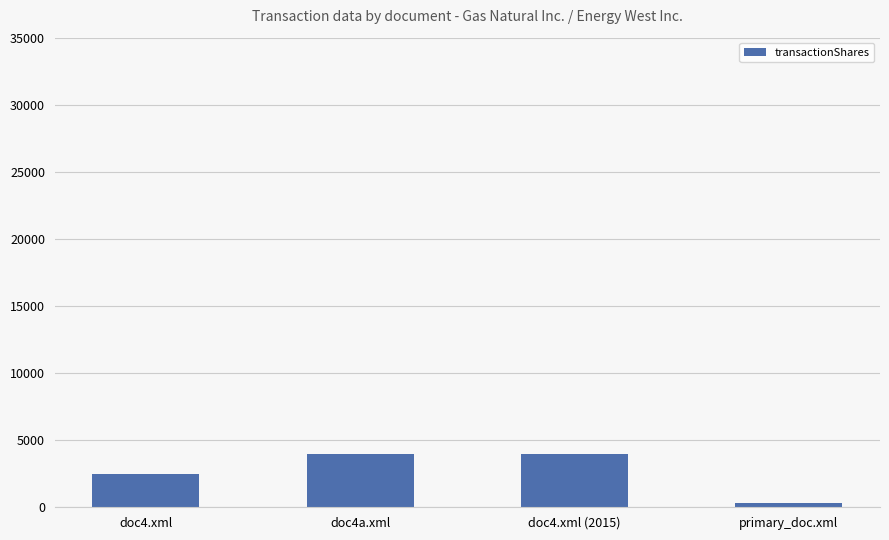

Where is the data nearest to the value 2155?

doc4.xml